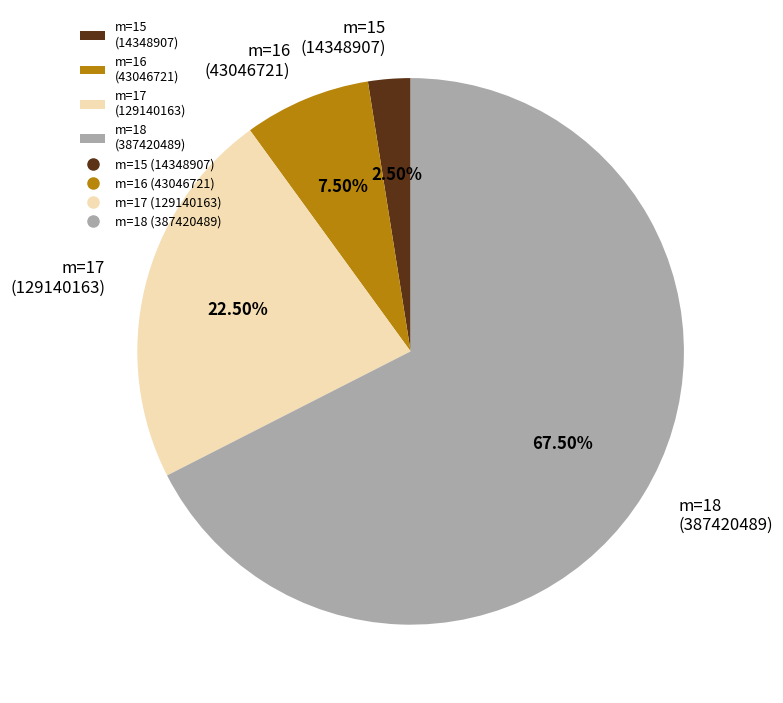

What is the ratio of the value at m=17 (129140163) to the value at m=15 (14348907)?

9.0